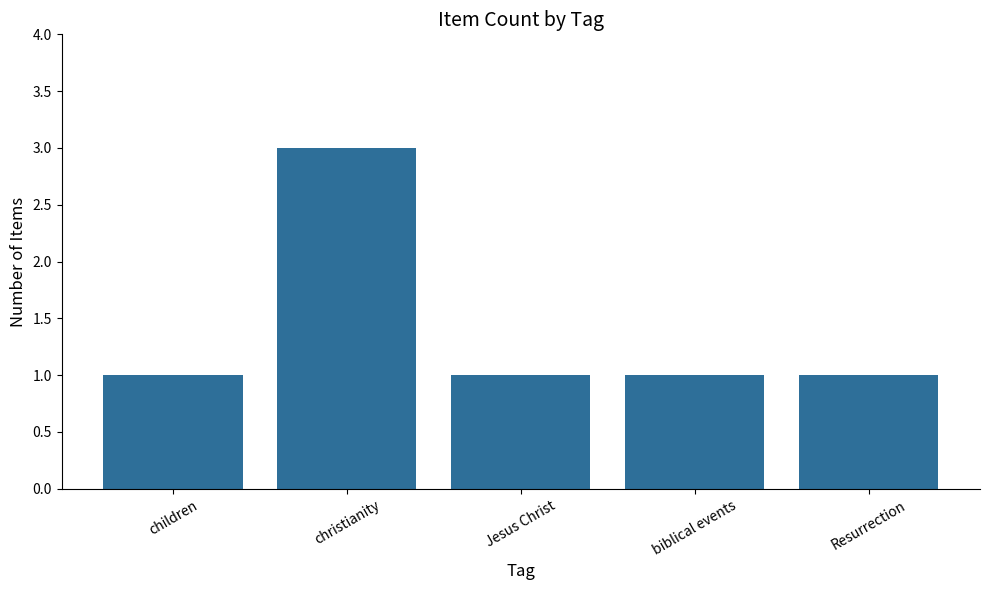

The chart shows a value of 1 at children. True or false?

True